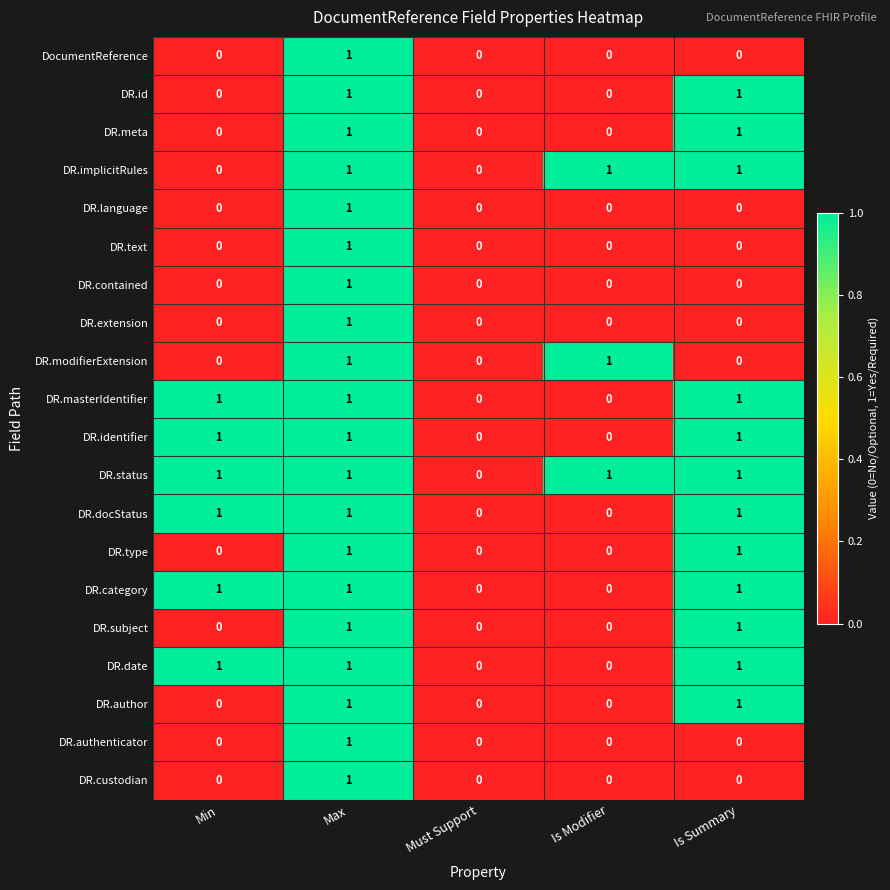

Is the value of DR.subject at Min greater than the value of DR.language at Max?

No